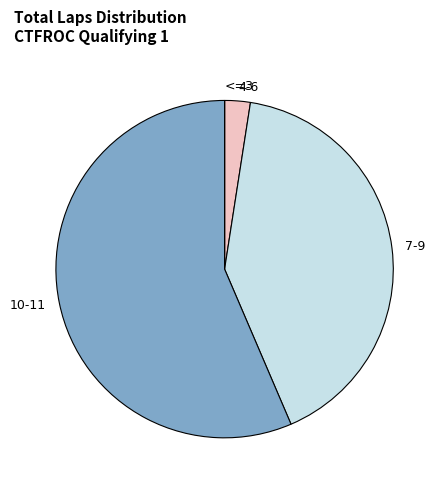

Is it true that 10-11 is 56% of the pie?

True